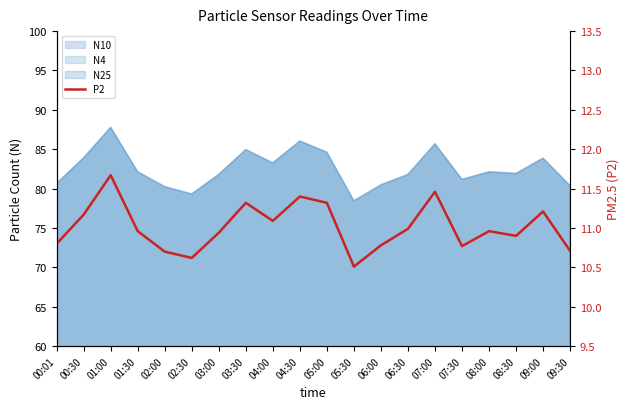

True or false: the data shows 17.1 at 09:30.

False